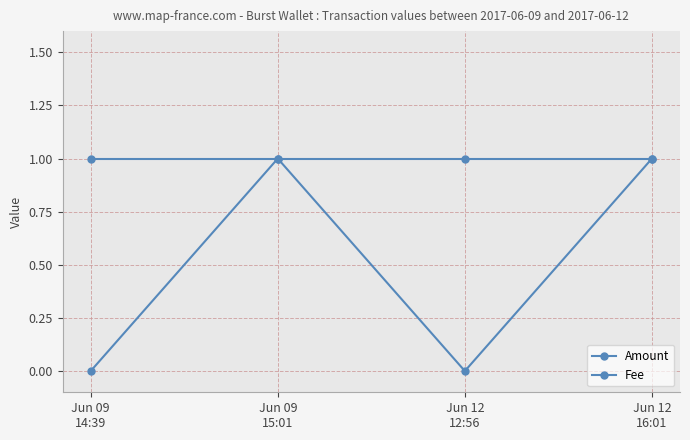

How many lines are shown in the chart?

2